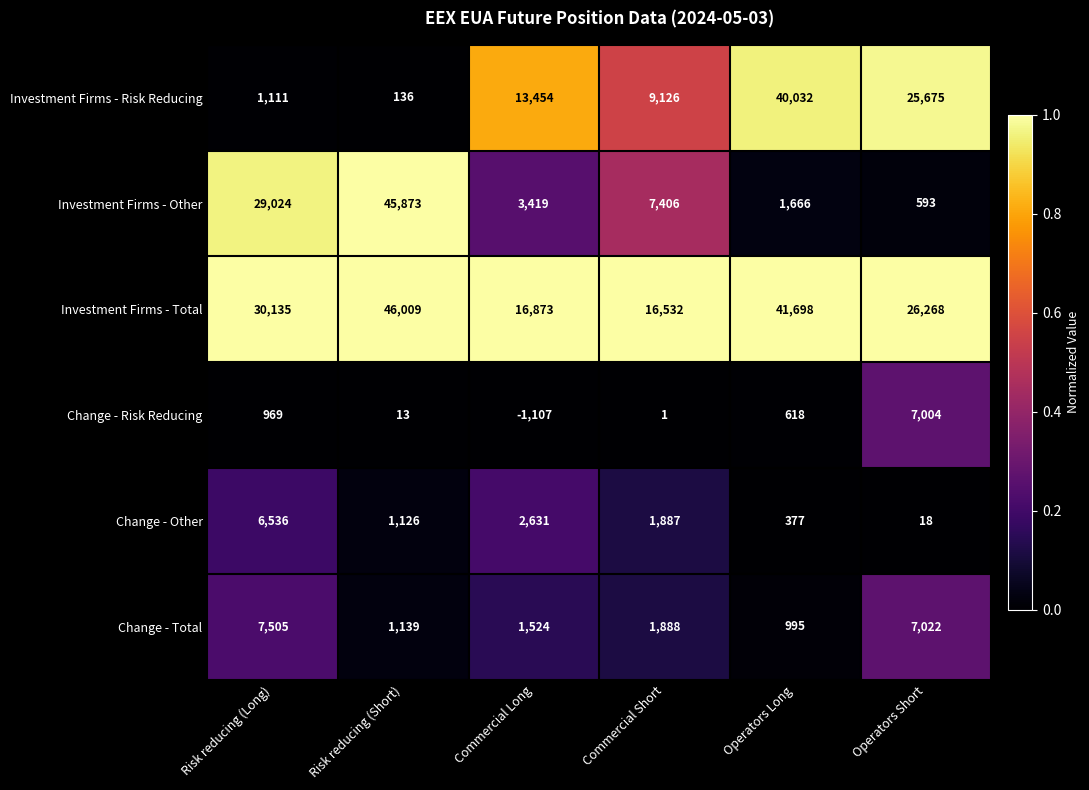

Read the Change - Total value at Risk reducing (Long), to the nearest 100.

7500